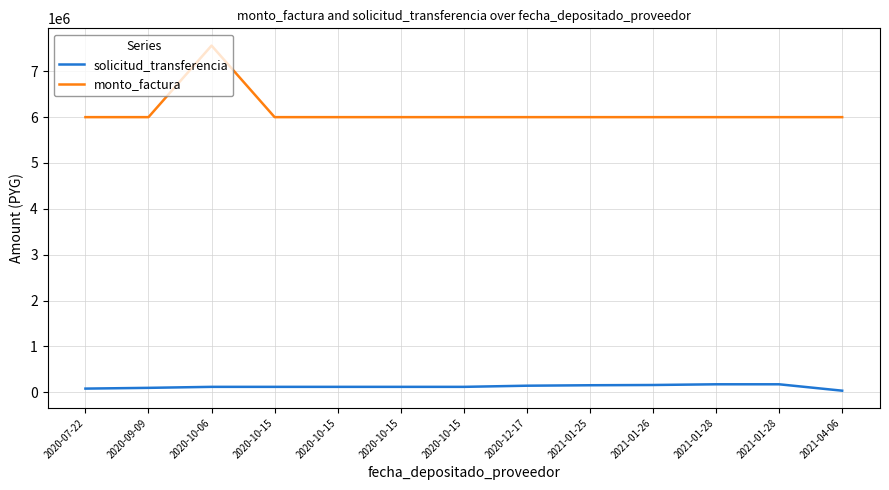

How many lines are shown in the chart?

2